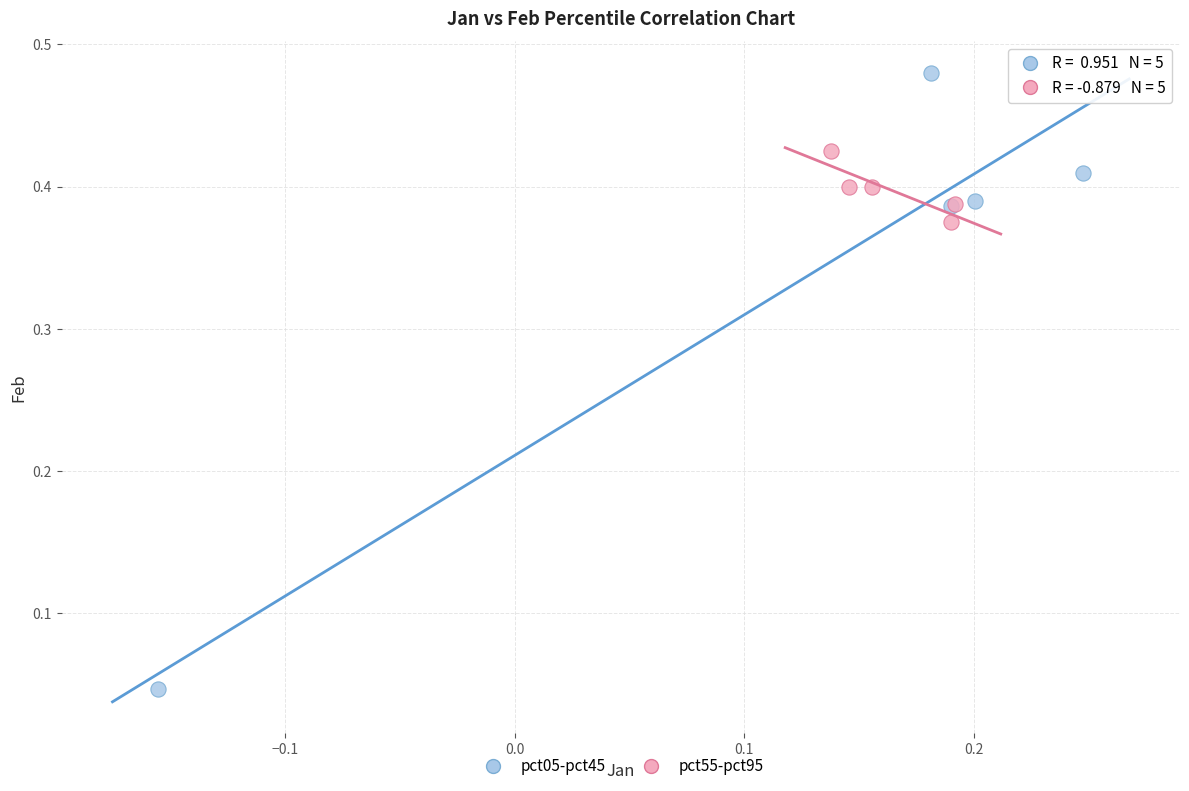

Which series reaches the minimum Y coordinate?

pct05-pct45